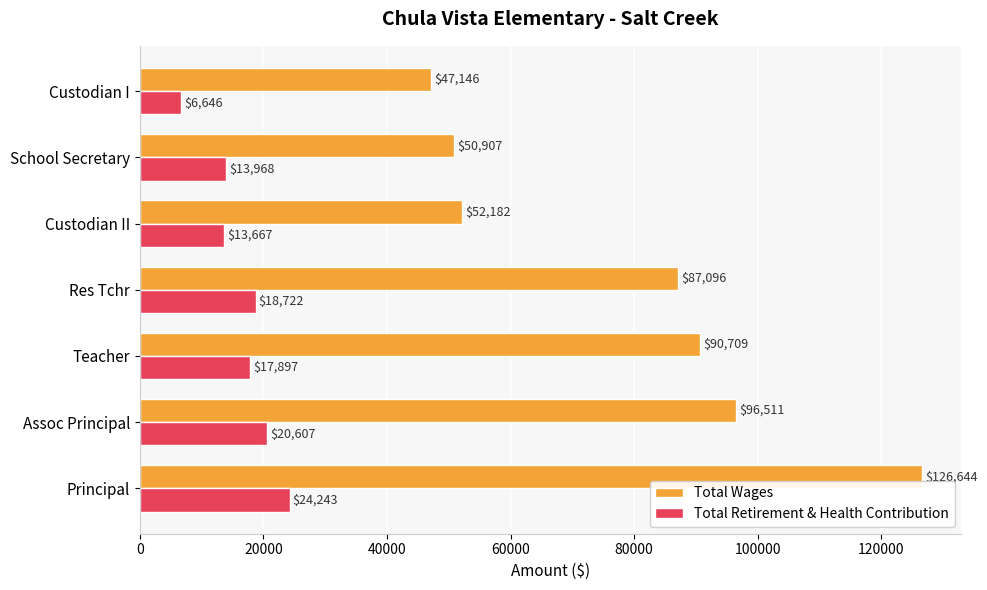

The Total Wages series shows 96511 at Assoc Principal. True or false?

True